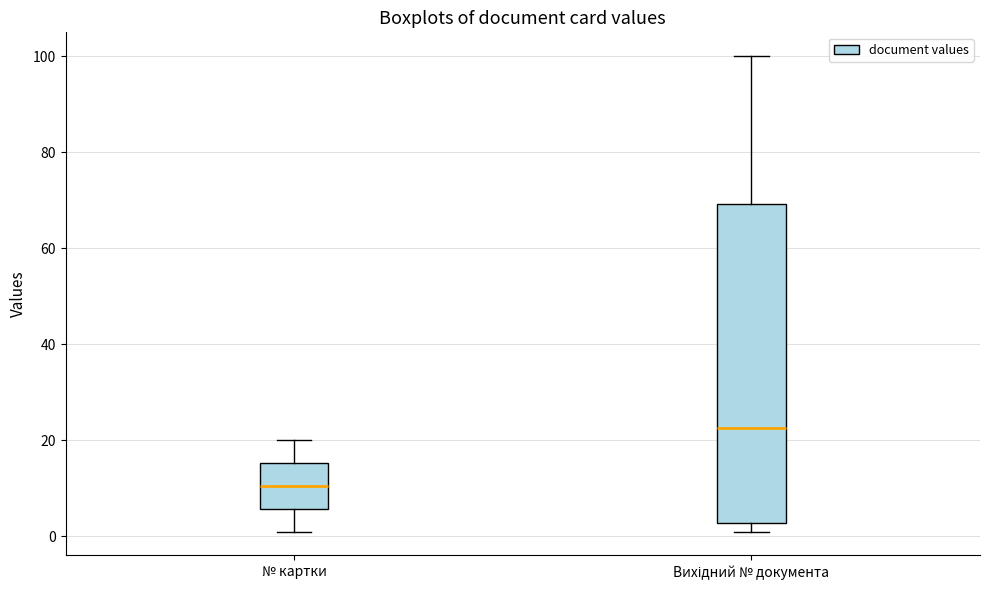

Where is the lower edge of the box for Вихідний № документа on the y-axis? The values are not printed on the chart, so give them approximately, as read against the axis.

2